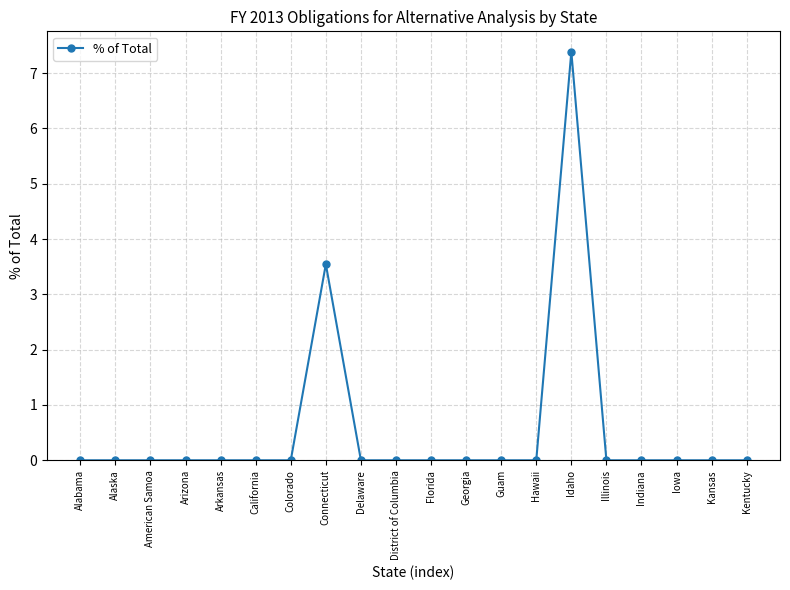

How many lines are shown in the chart?

1